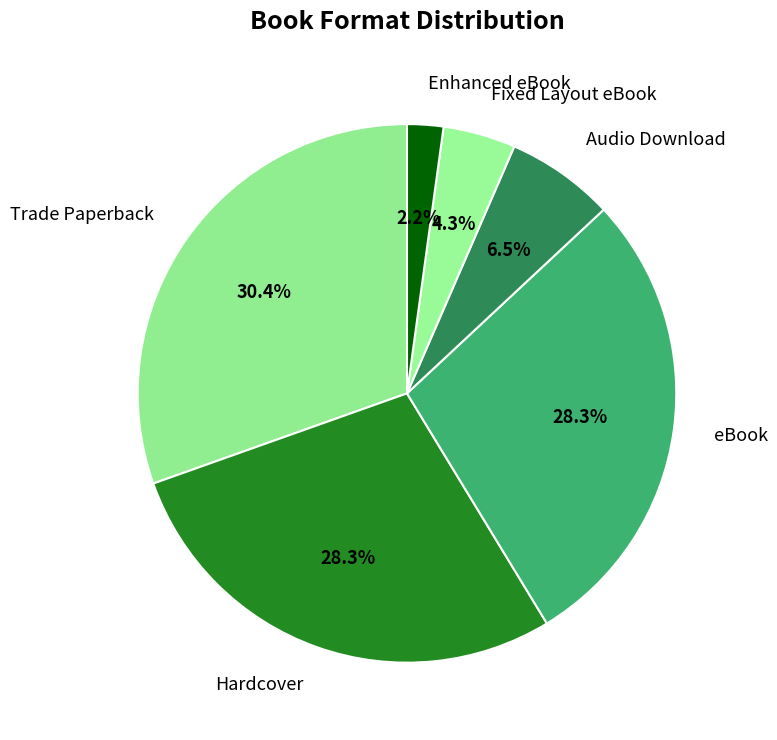

Does any single category account for the majority?

No